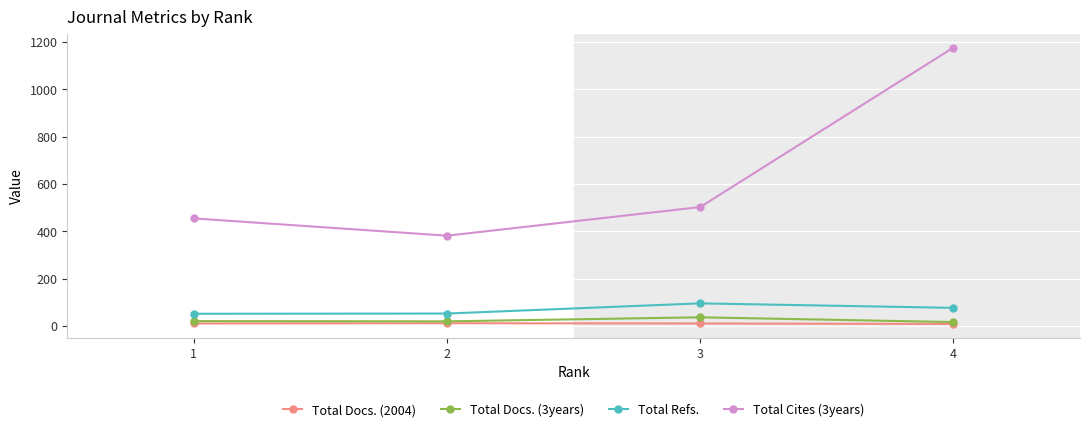

What is the average value of the Total Cites (3years) series?

628